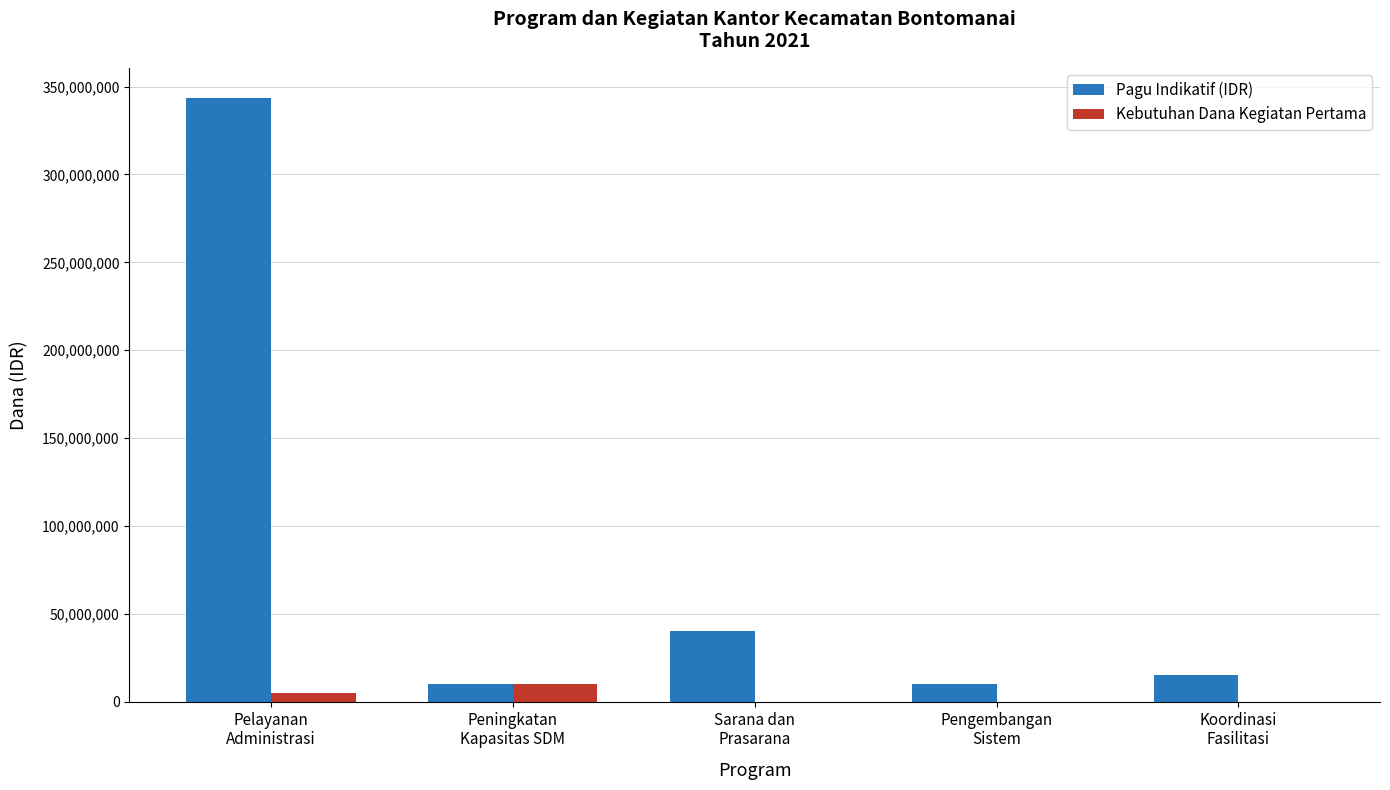

What is the greatest value displayed?

343475000